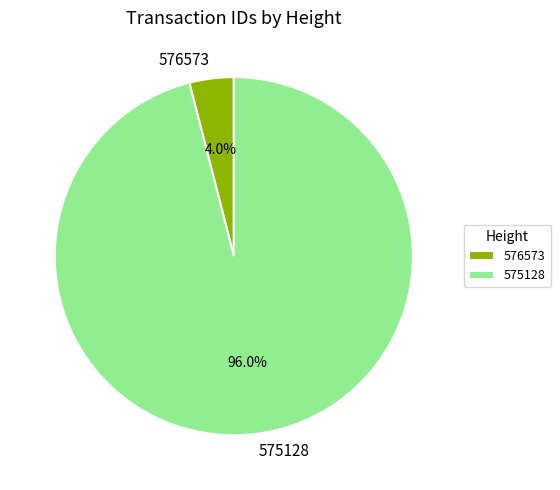

To the nearest percent, what is the difference between the largest and smallest slice percentages?

92%